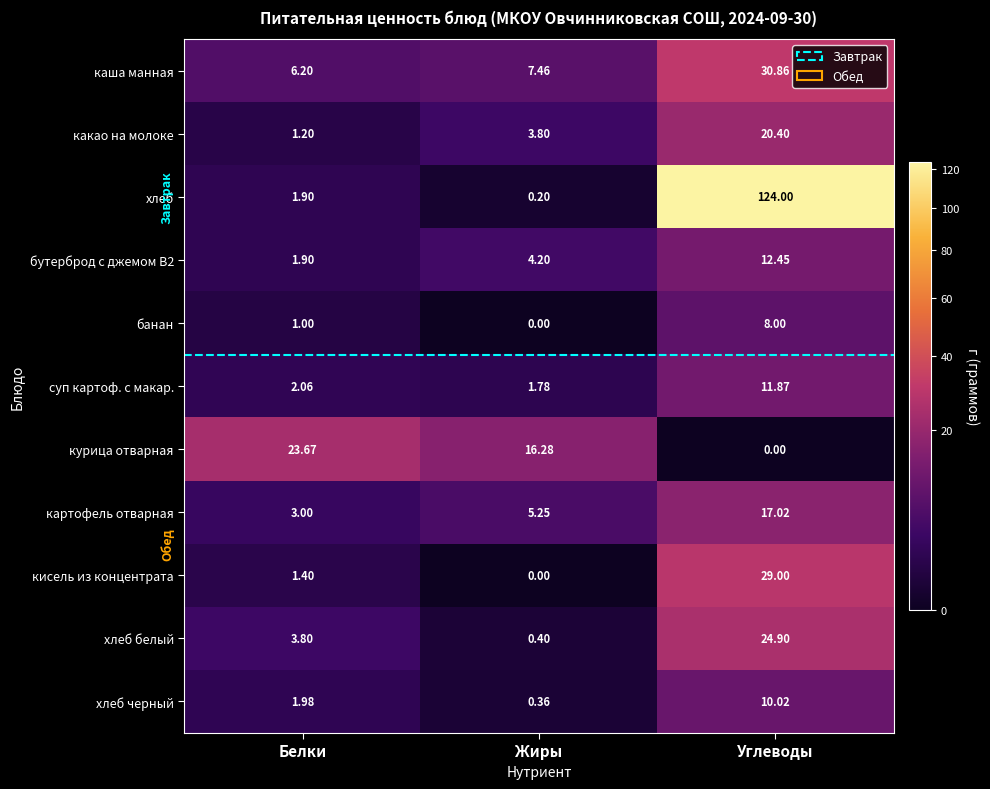

Count the number of data series in this chart.

11